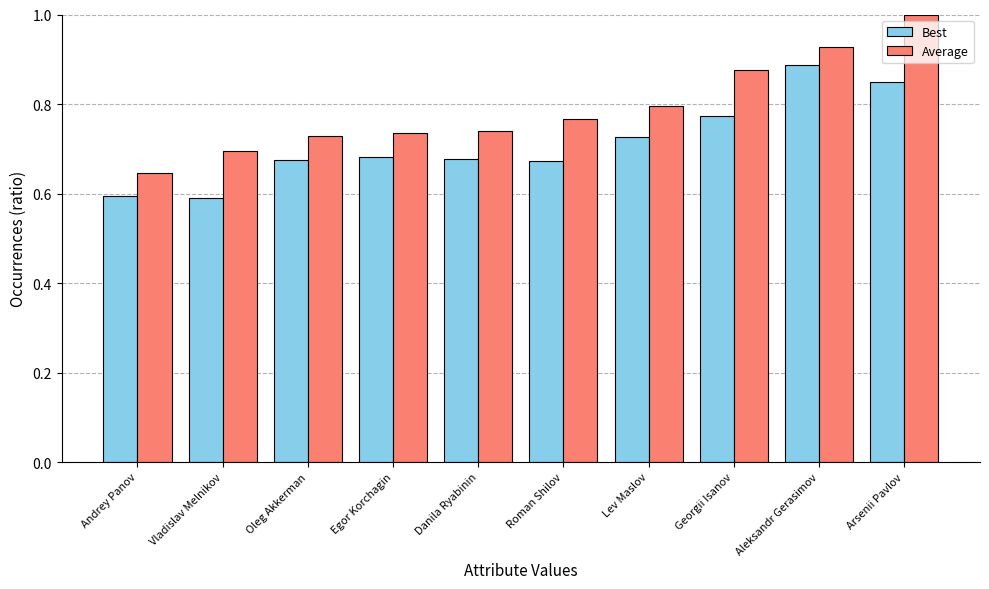

What position from the left is Danila Ryabinin?

5